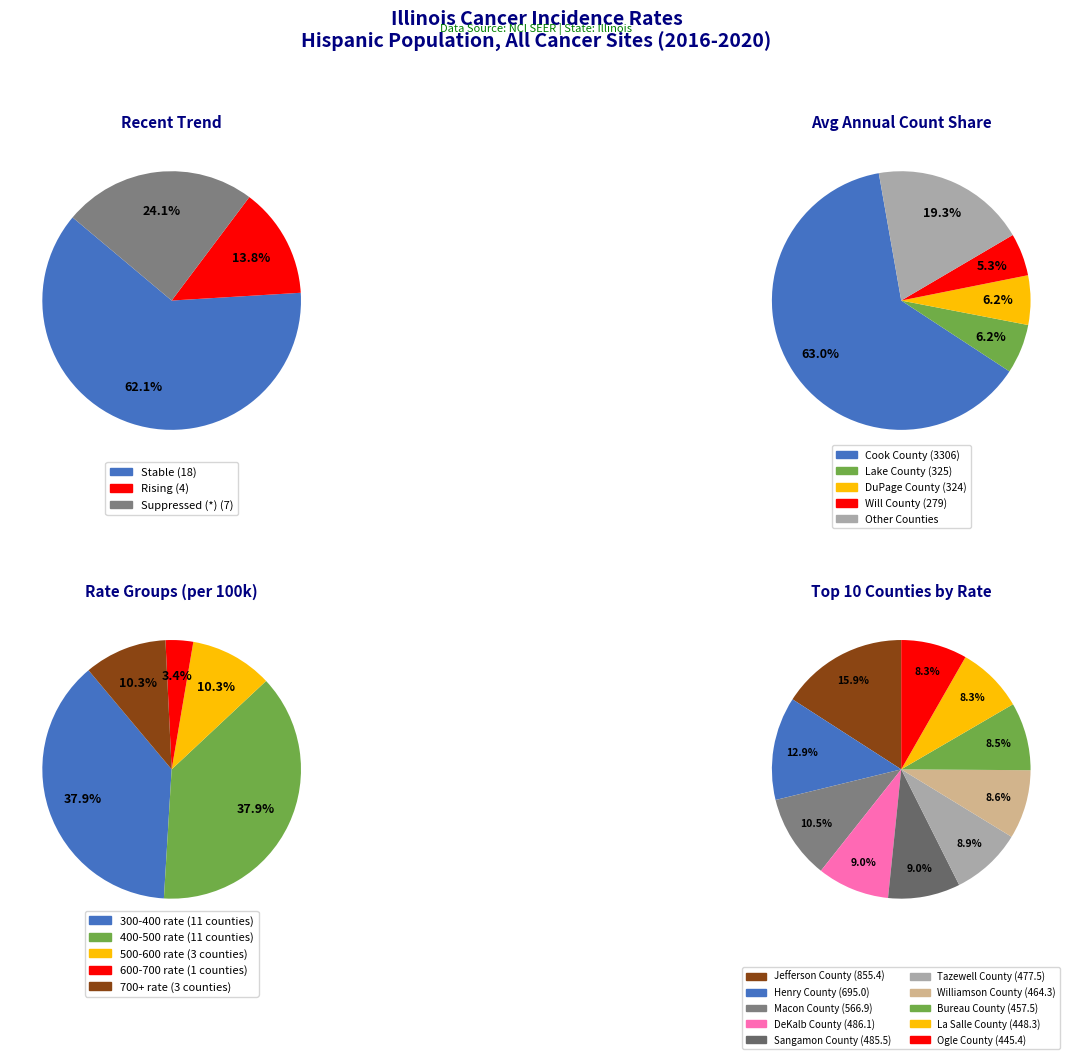

The * slice represents 24% of the pie. True or false?

True